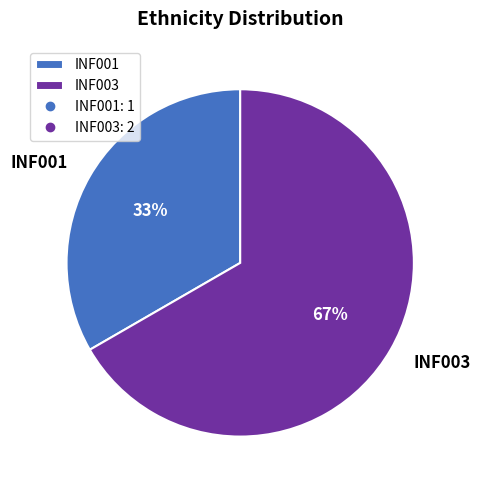

Which has a higher value, INF001 or INF003?

INF003